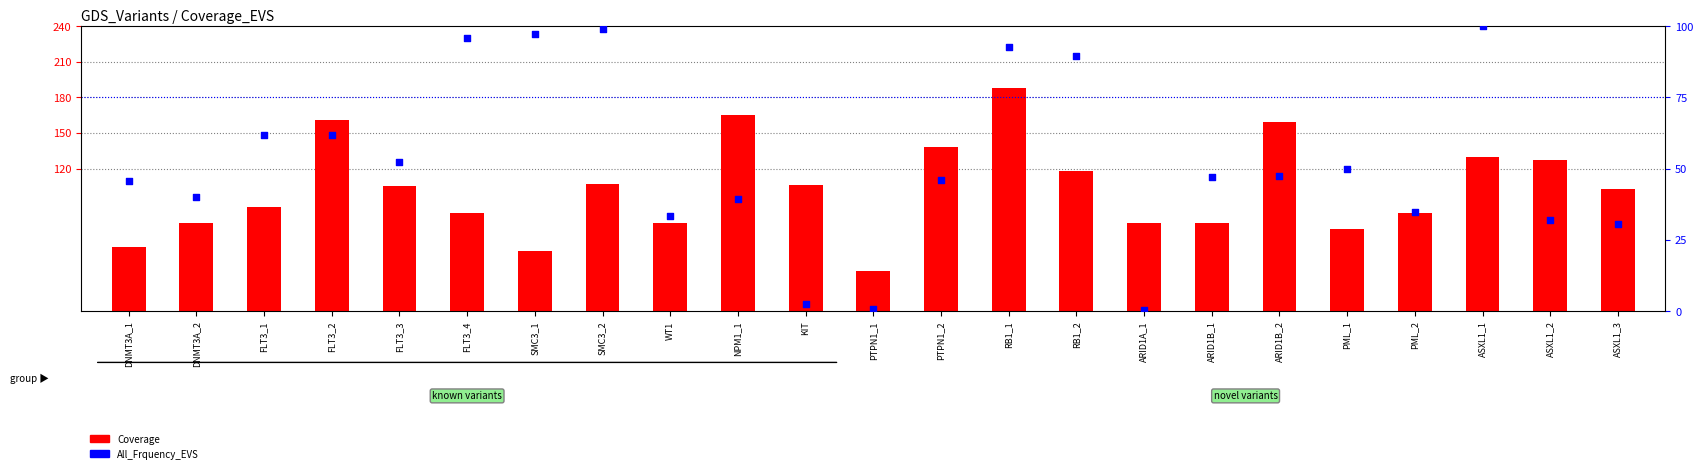

What are all the series names shown in the legend?

Coverage, All_Frquency_EVS (percentile)